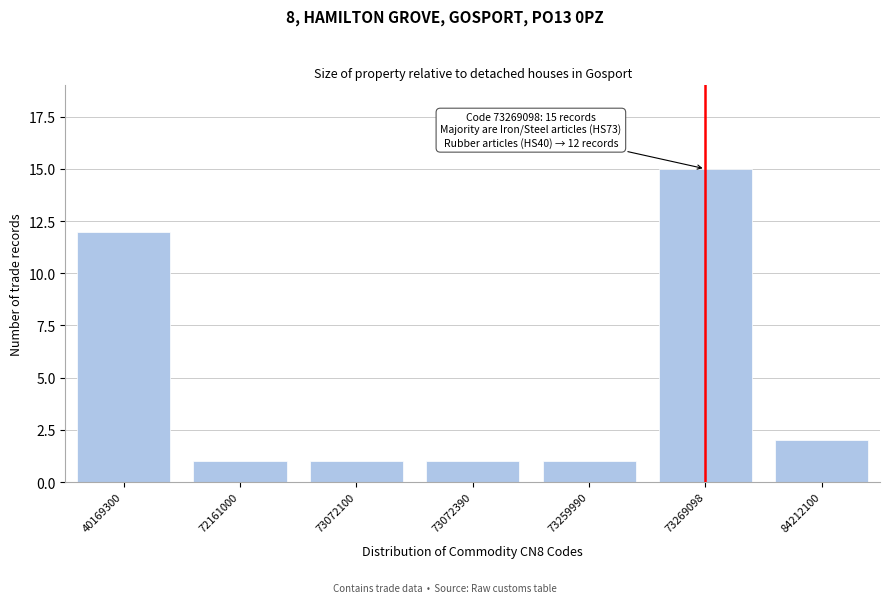

Reading right to left, transcribe all the data shown in this chart.

2	15	1	1	1	1	12